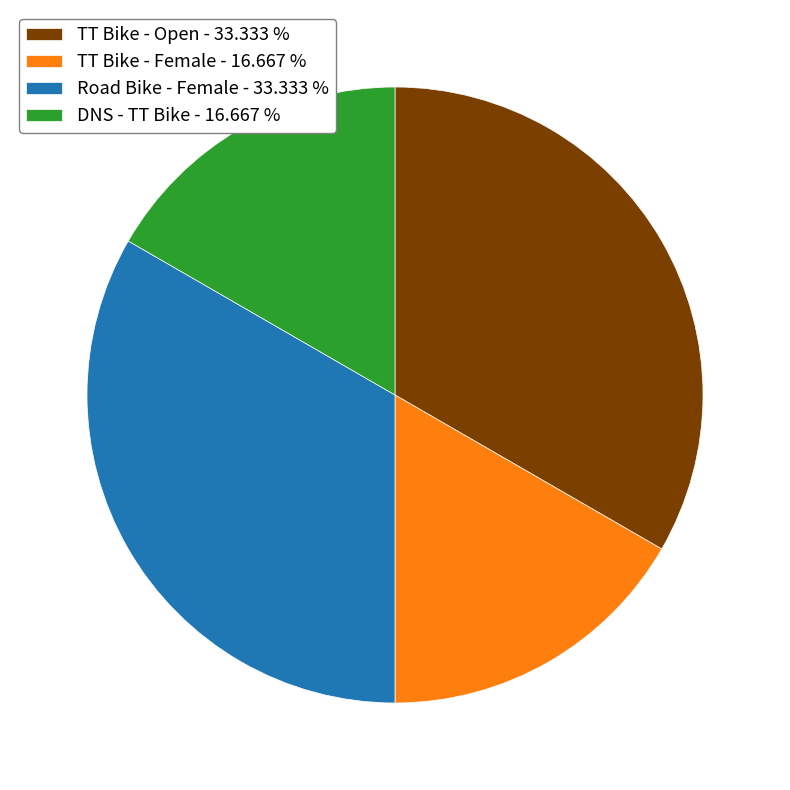

Count the number of slices in the pie.

4